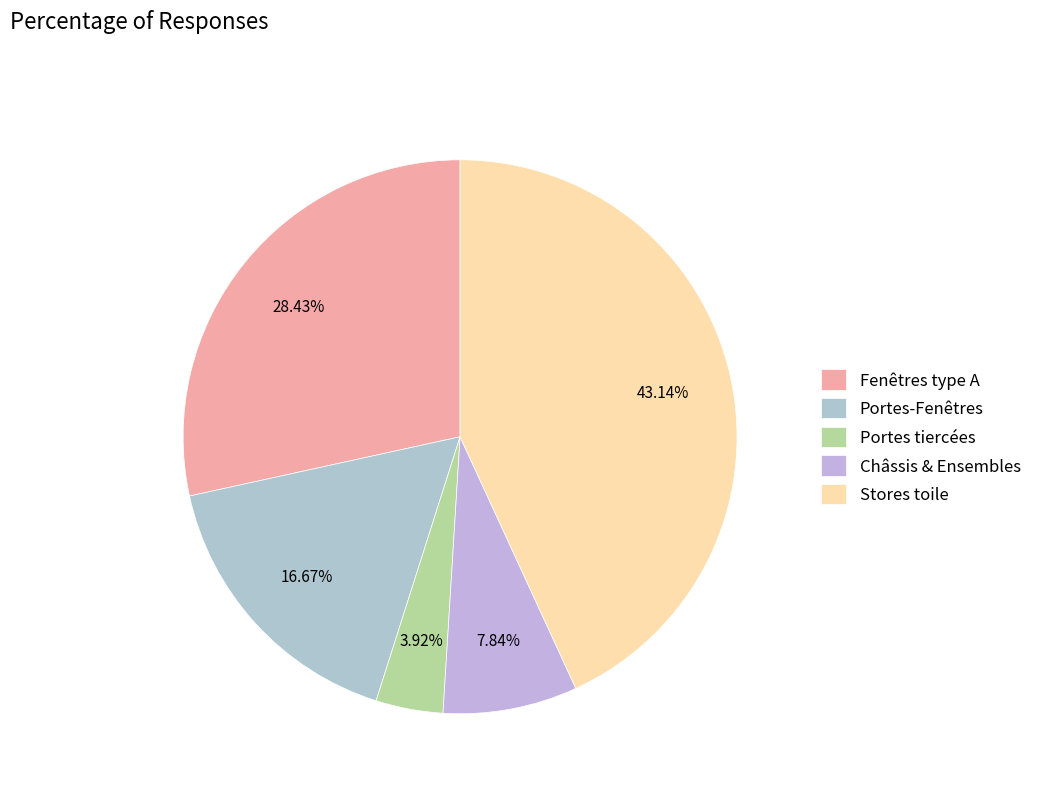

Count the number of slices in the pie.

5